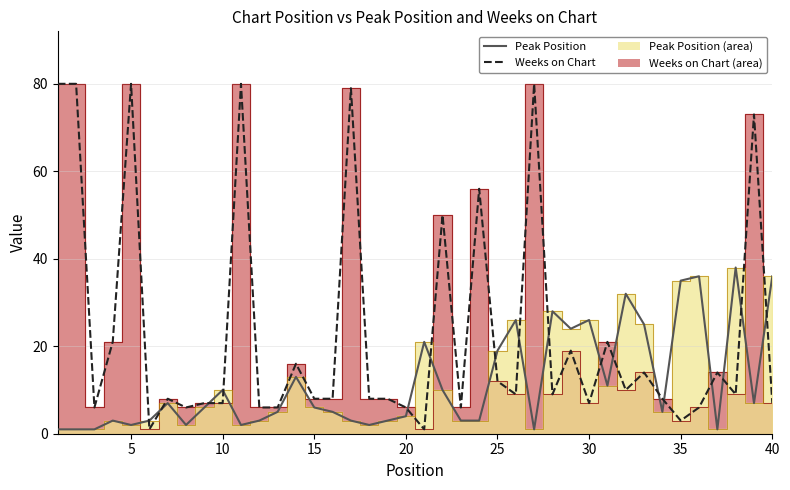

What is the greatest value displayed?

80